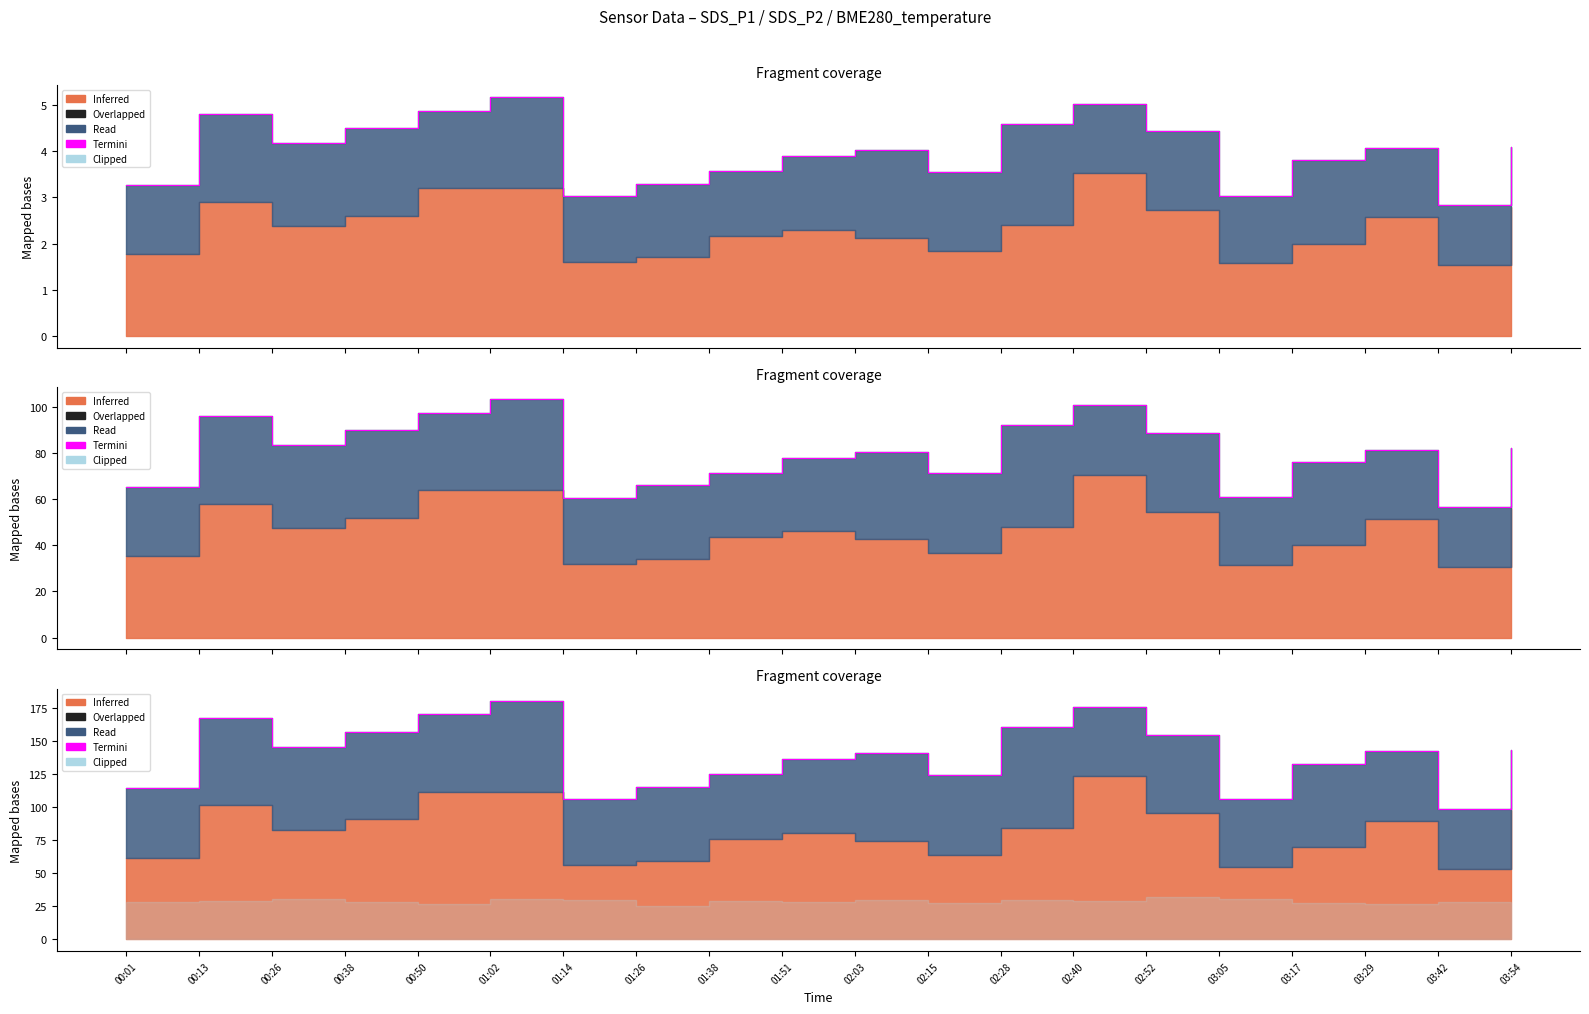

What is the label of the 1st point from the right?

03:54